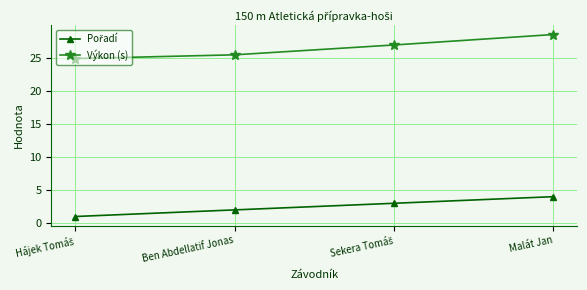

How many data points does each series have?

4